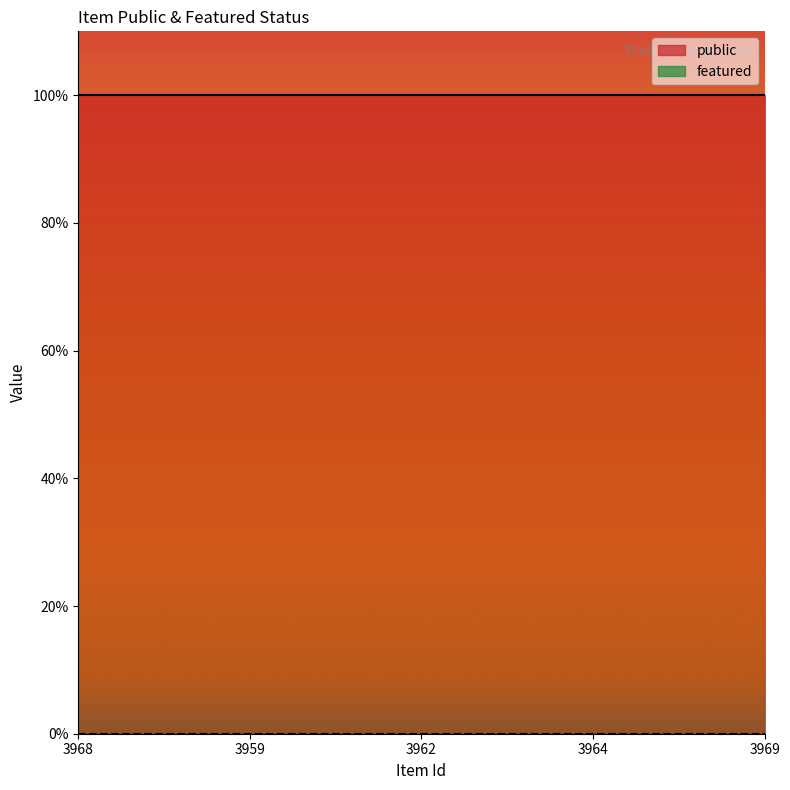

At which label is featured closest to 0?

3968